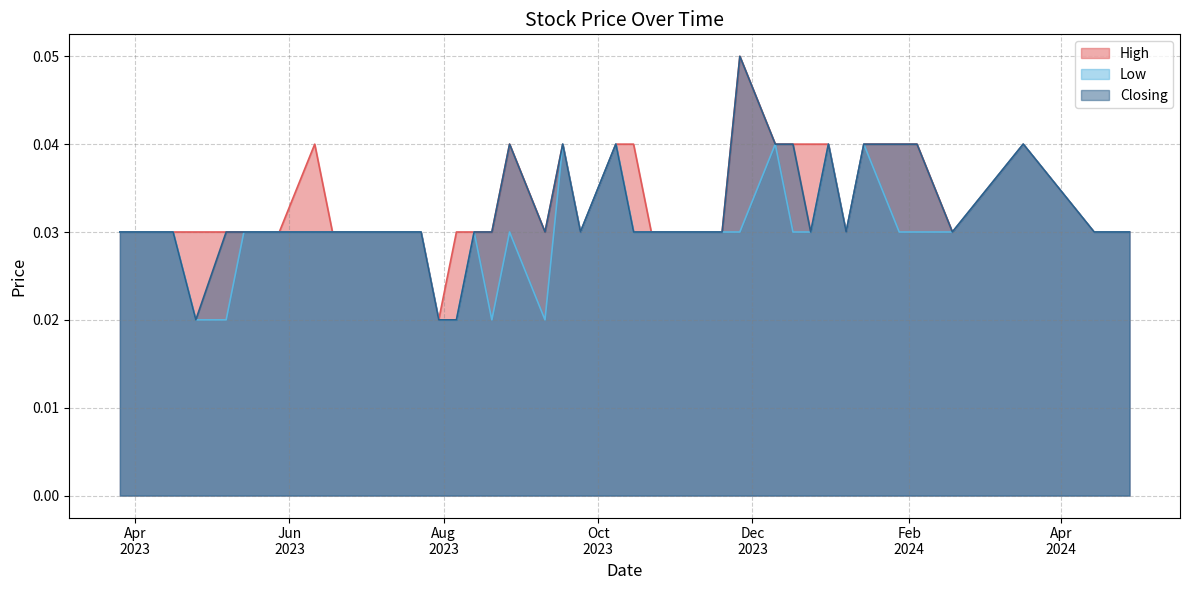

At which label does Low reach its minimum?

10/09/2023